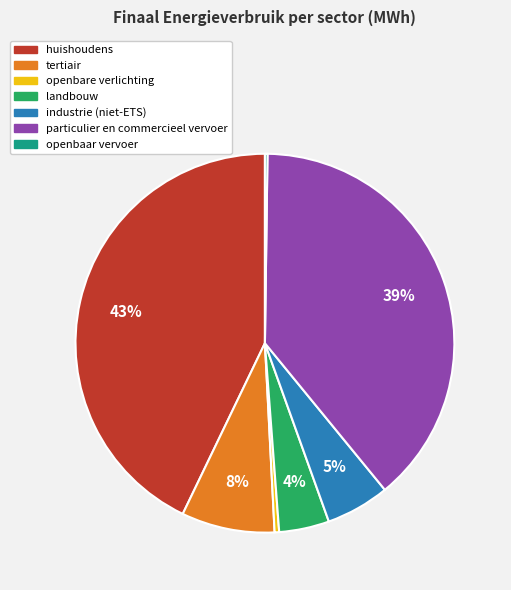

What is the largest slice in the pie chart?

huishoudens